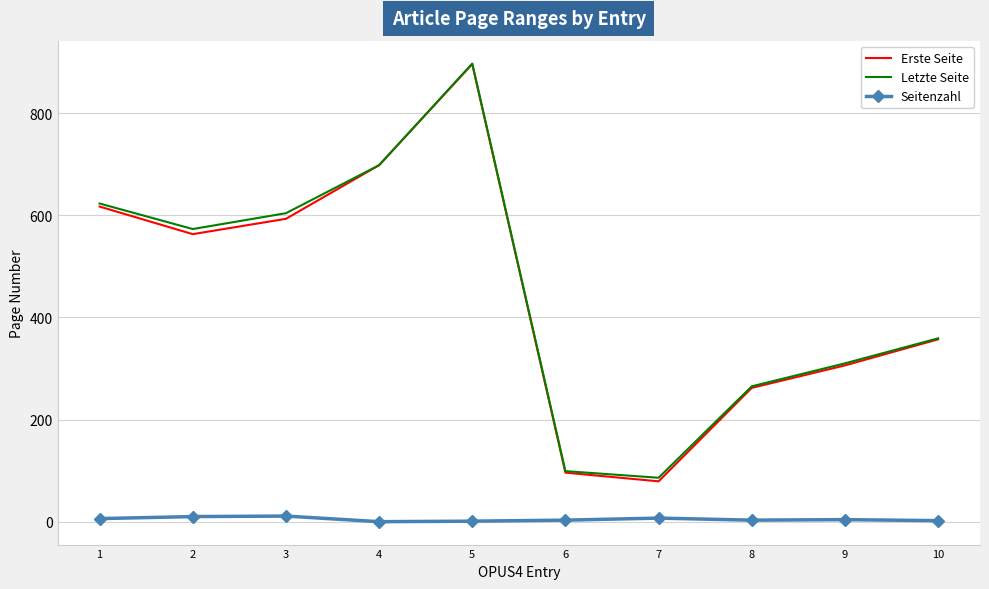

The value of Erste Seite at 6 is 96. True or false?

True